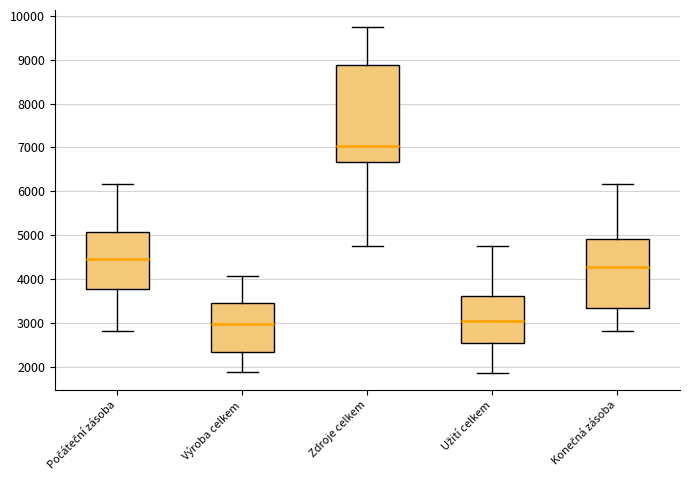

Which box has the highest median line?

Zdroje celkem